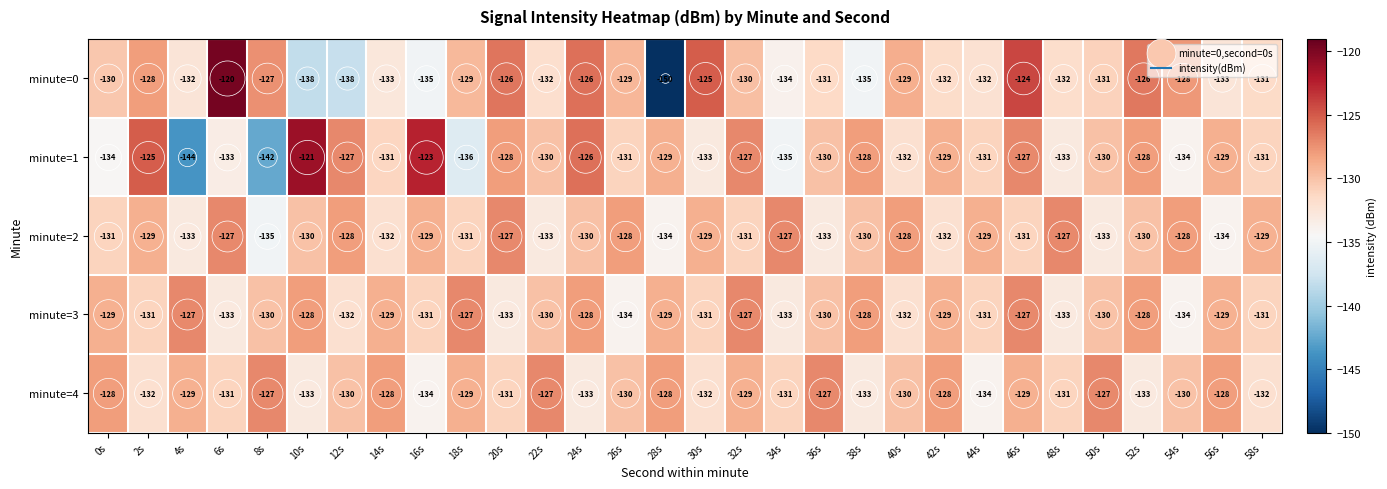

What is the spread (max minus min) of values at 44s?

5